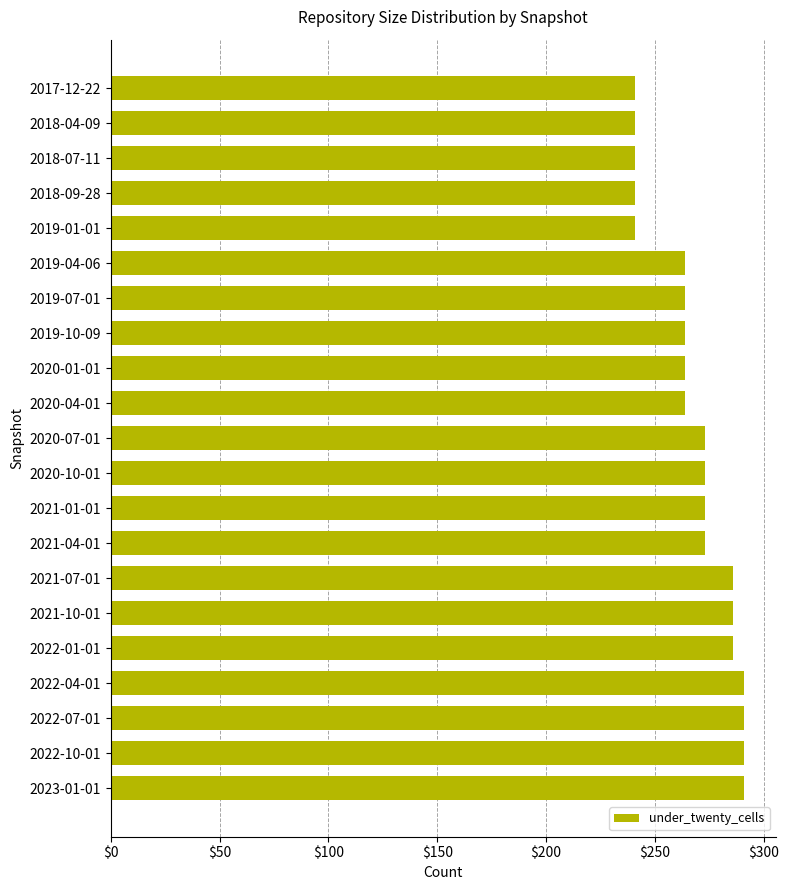

What position from the bottom is 2018-09-28?

18